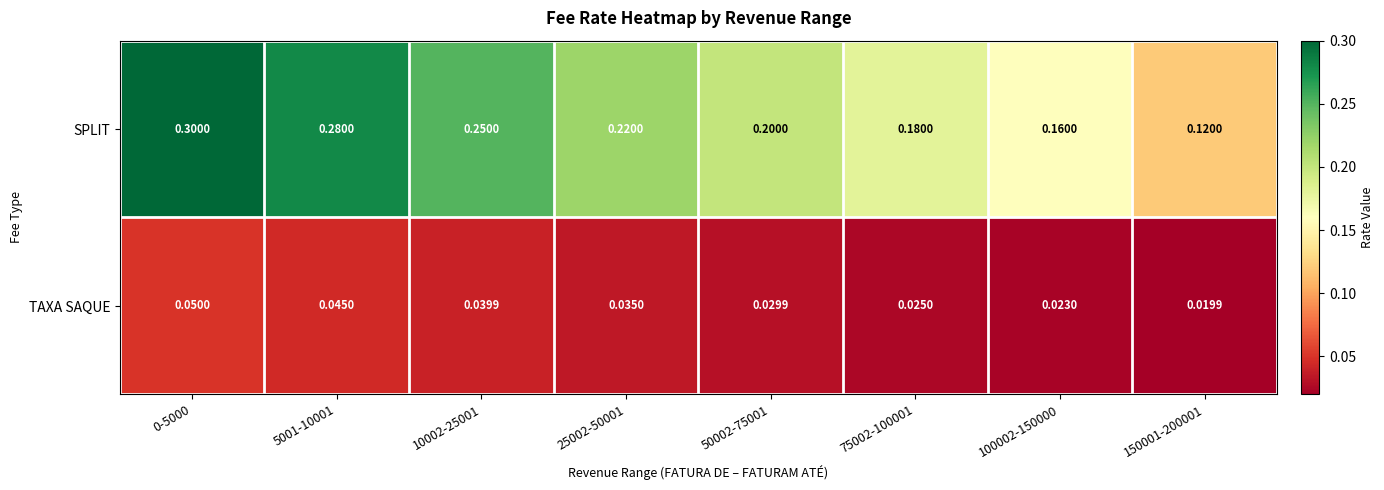

Is the value of TAXA SAQUE at 150001-200001 greater than the value of SPLIT at 75002-100001?

No